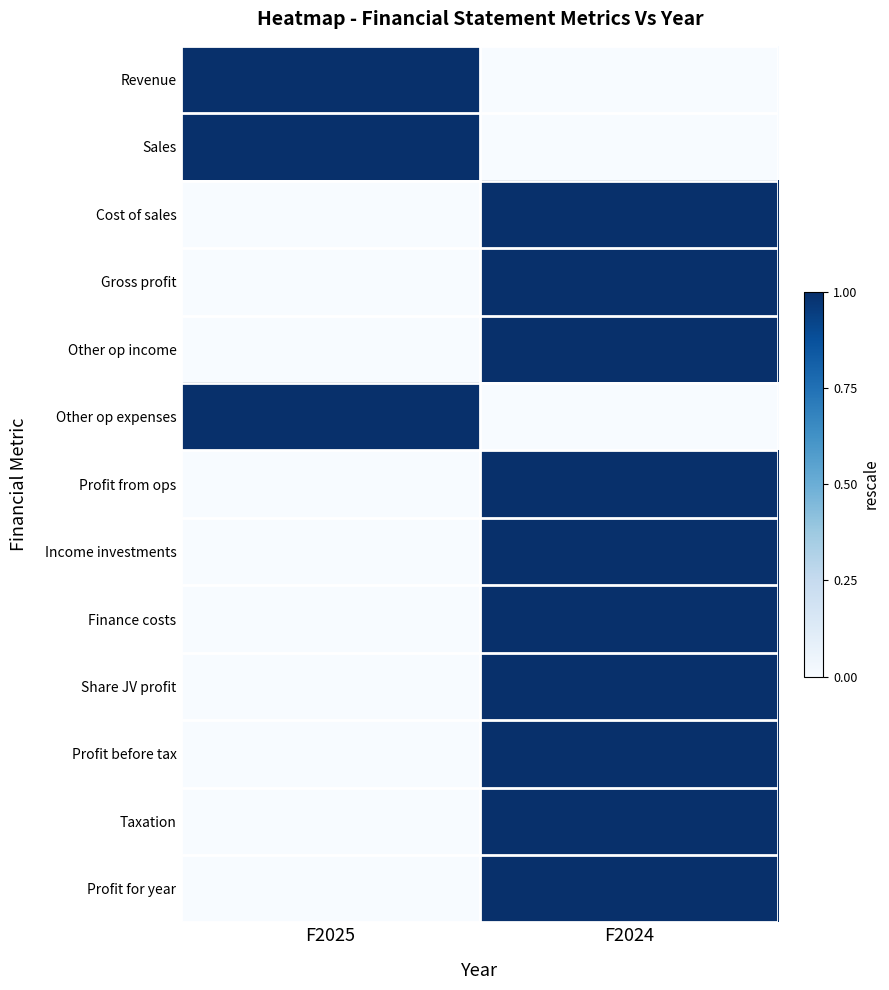

At which category does the chart reach its minimum across all series?

F2024